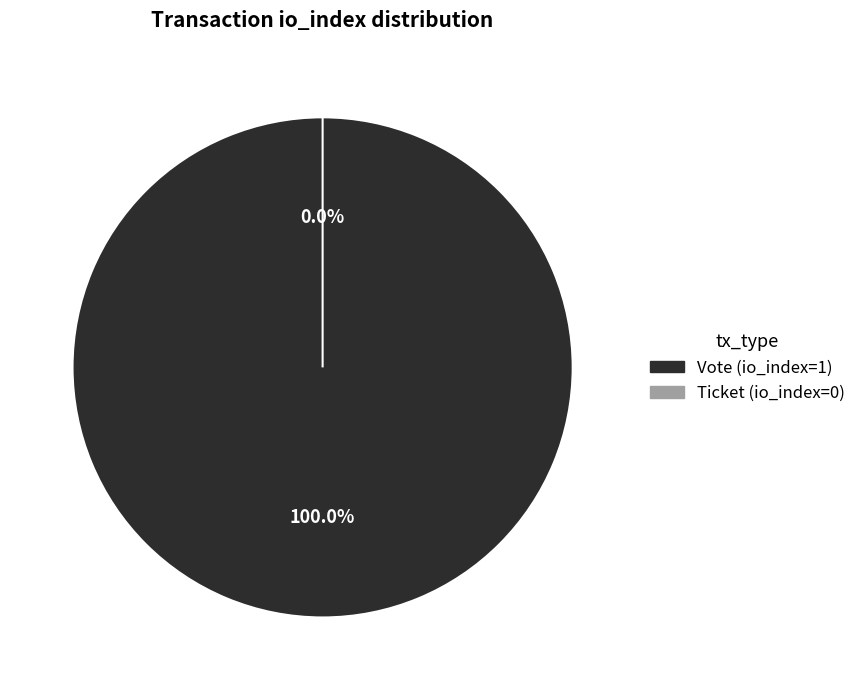

The Ticket (io_index=0) slice represents 0% of the pie. True or false?

True